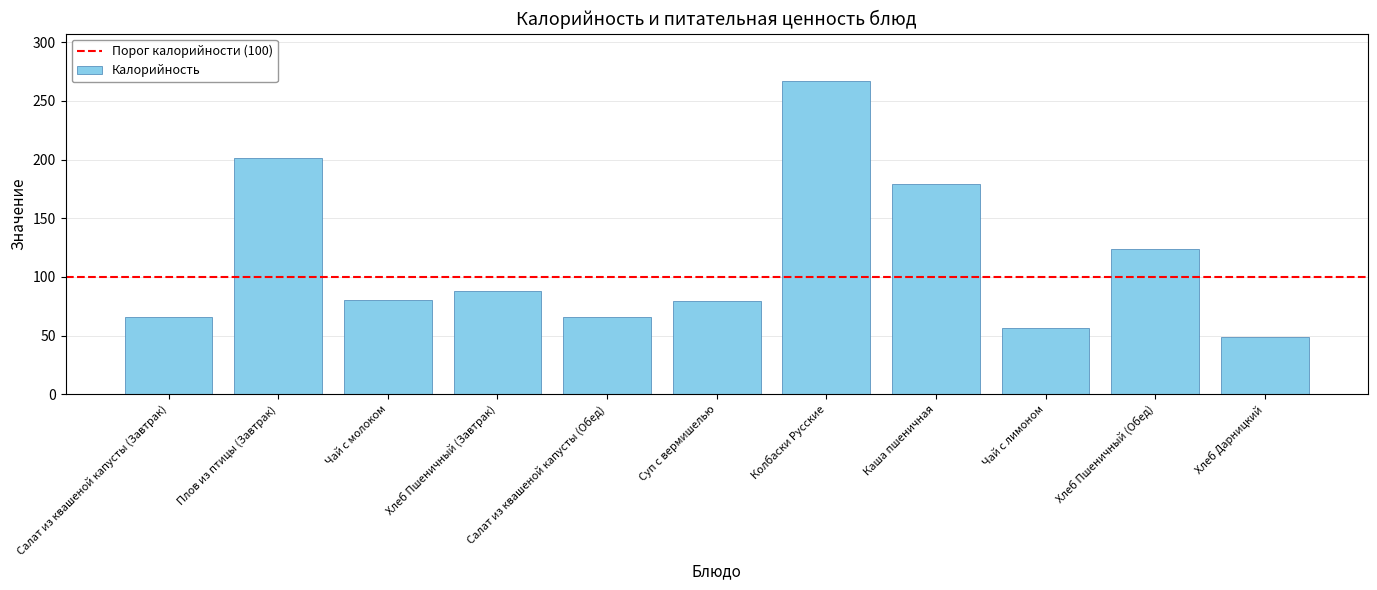

What is the change in value from Суп с вермишелью to Чай с лимоном?

-22.7